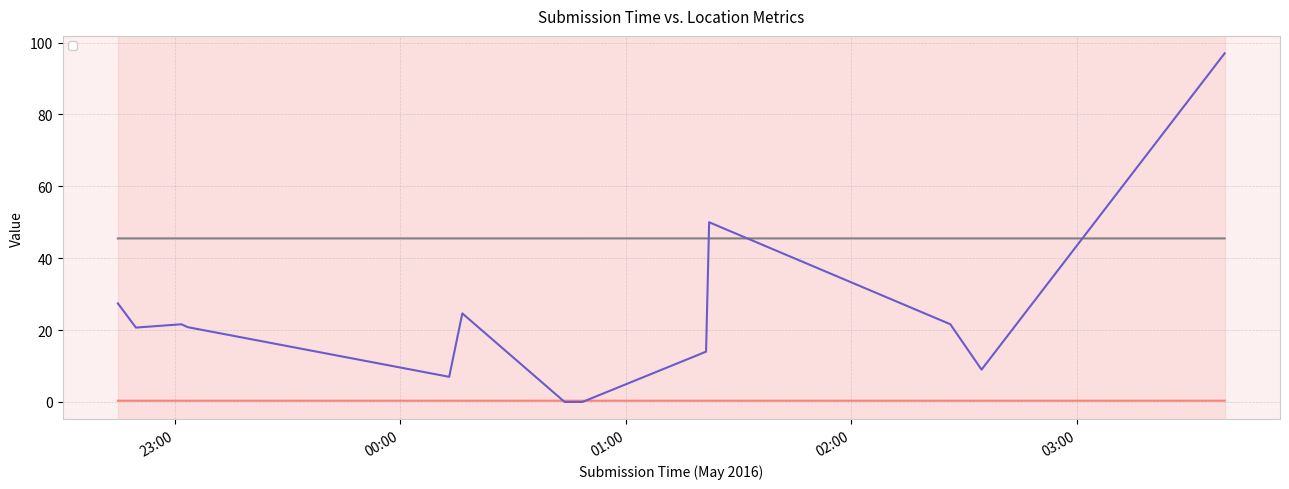

At which category does the chart reach its peak across all series?

2016-05-05T03:39:20